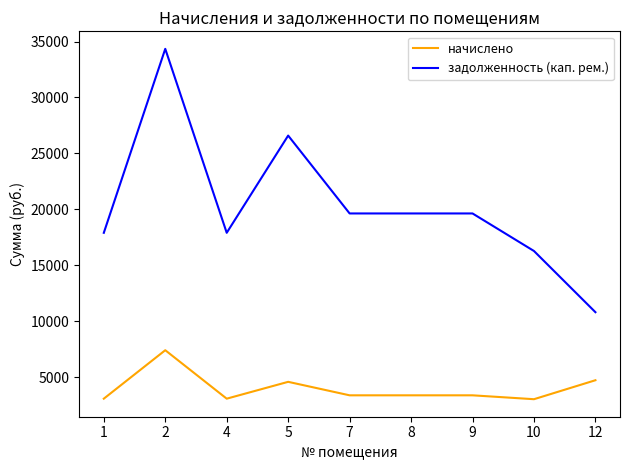

True or false: начислено has more than 0 points higher than both neighbors.

True